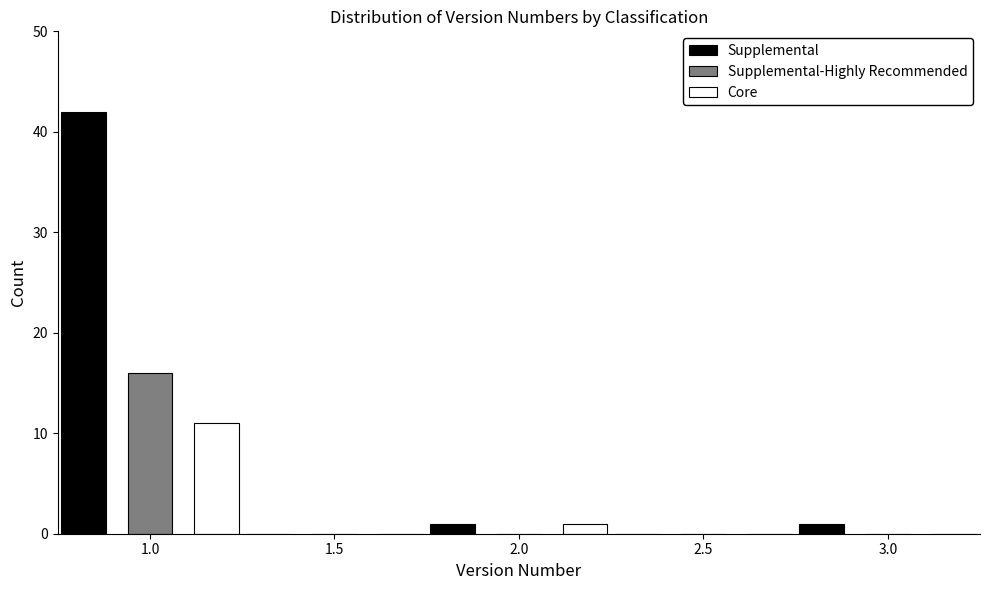

Reading right to left, extract all data points from this chart.

Supplemental: 3.0=1	2.5=0	2.0=1	1.5=0	1.0=42
Supplemental-Highly Recommended: 3.0=0	2.5=0	2.0=0	1.5=0	1.0=16
Core: 3.0=0	2.5=0	2.0=1	1.5=0	1.0=11